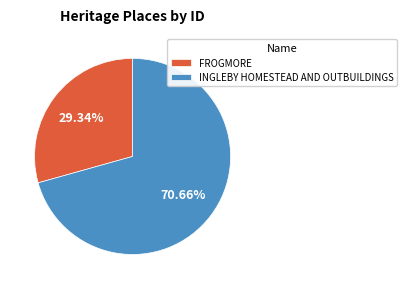

The INGLEBY HOMESTEAD AND OUTBUILDINGS slice represents 71% of the pie. True or false?

True